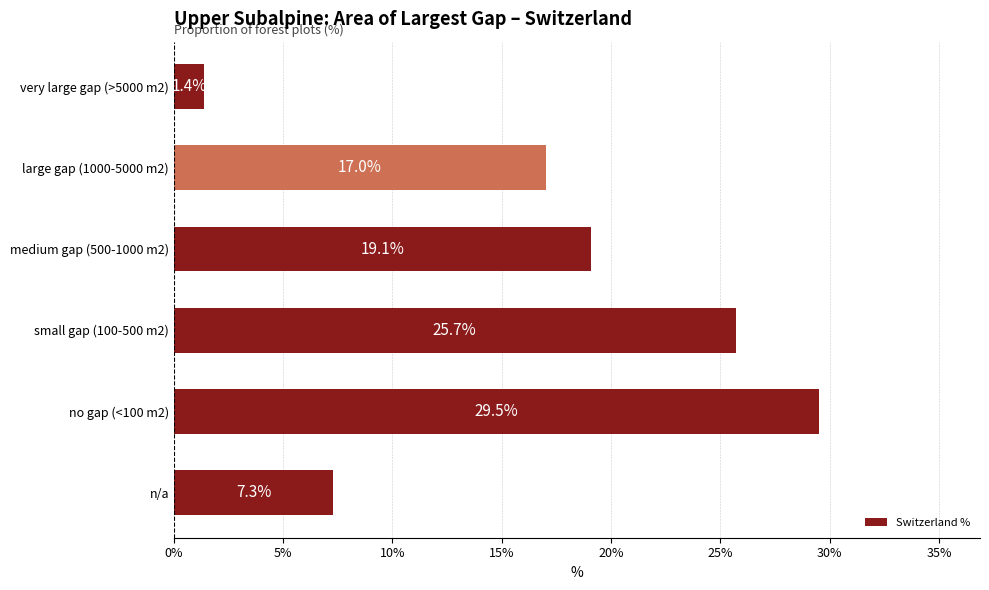

At which label is the value closest to 15?

large gap (1000-5000 m2)